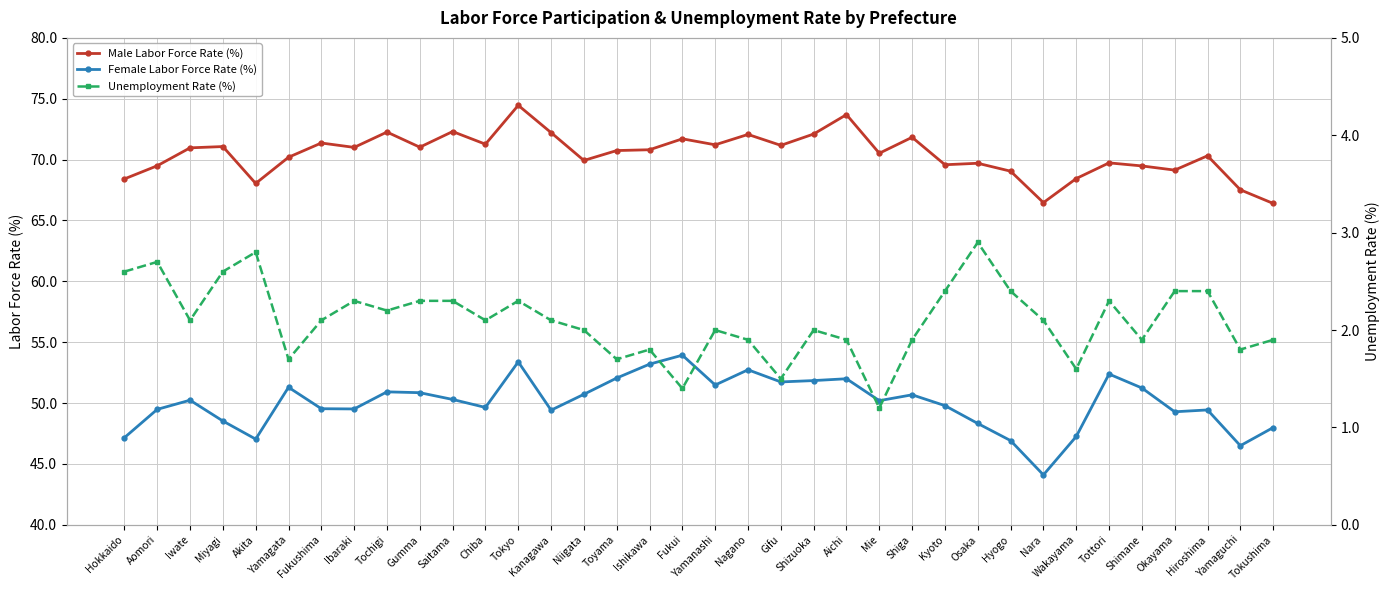

Where is Female Labor Force Rate (%) nearest to the value 49?

Okayama